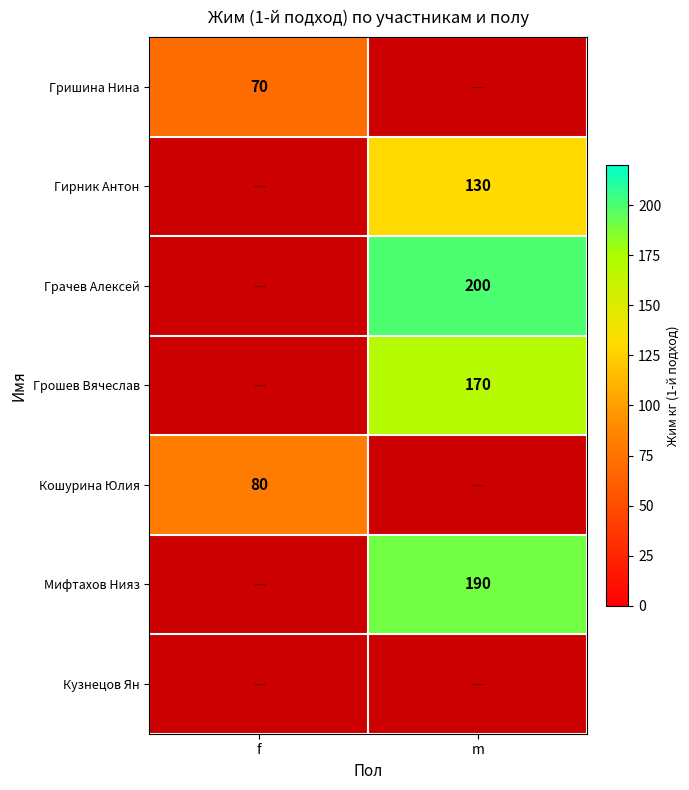

Is it true that Гришина Нина equals 101 at f?

False